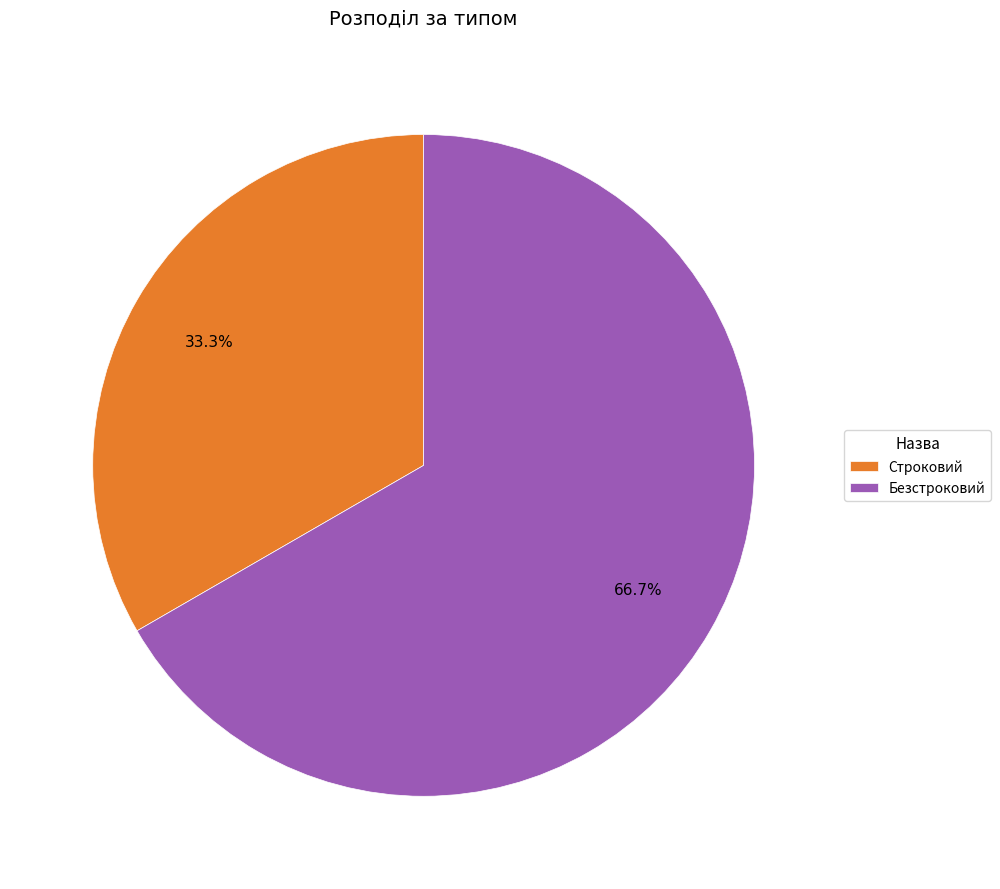

What percentage is NOT represented by Строковий?

66.7%